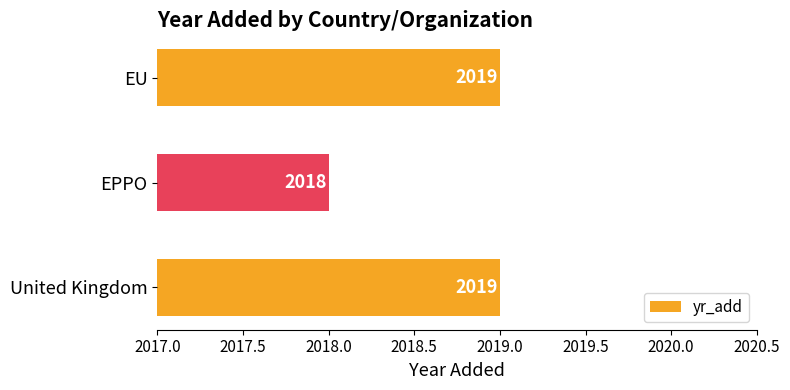

At which category does the chart reach its minimum across all series?

EPPO